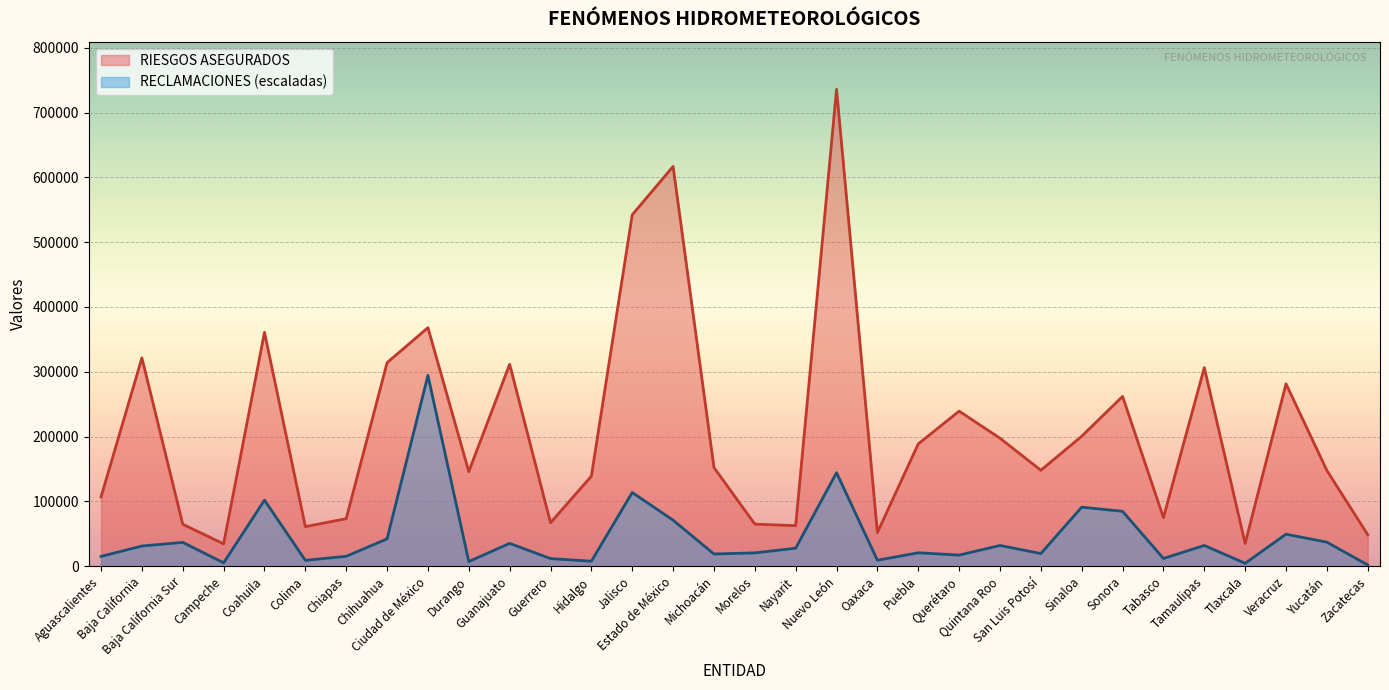

The value of RIESGOS ASEGURADOS at Nayarit is 21510.4. True or false?

False